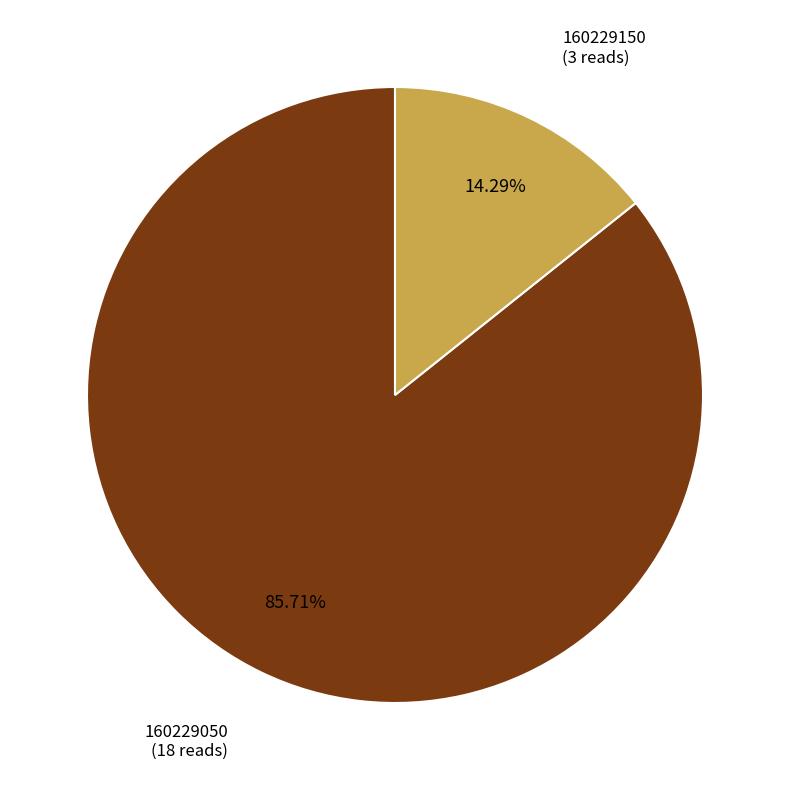

To the nearest percent, what is the combined percentage of 160229150 and 160229050?

100%